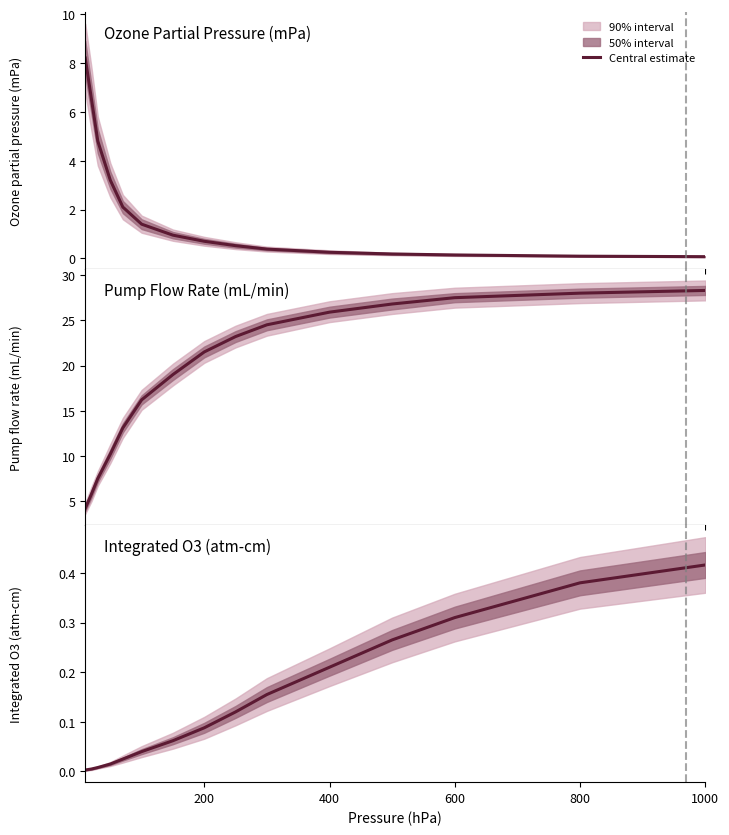

The value at 1000 is 0.2. True or false?

False